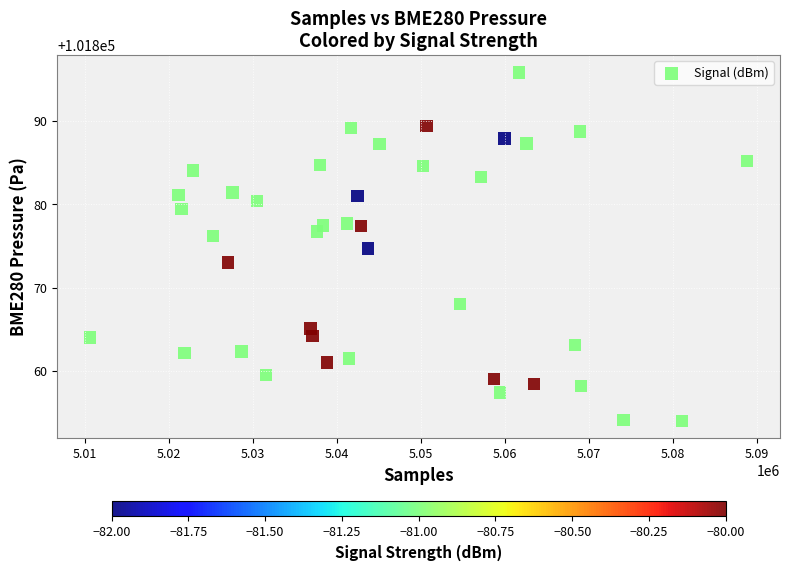

What is the range of Y values (max minus min)?

41.8